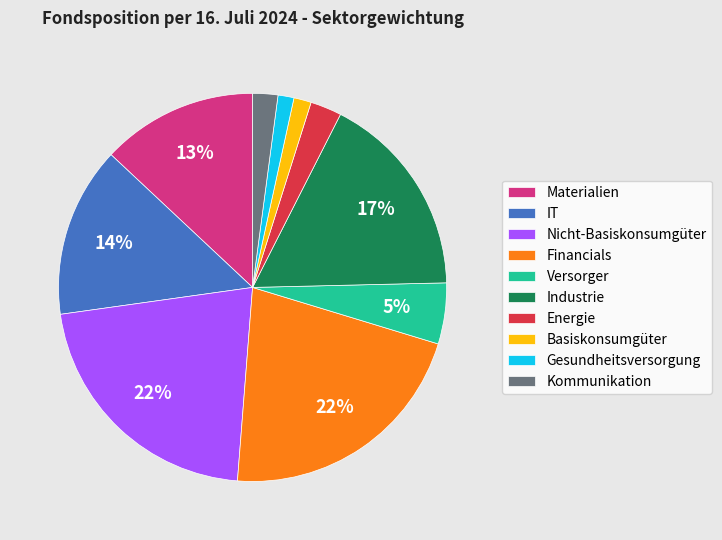

Approximately how many times larger is the value at Industrie compared to Versorger?

3.4